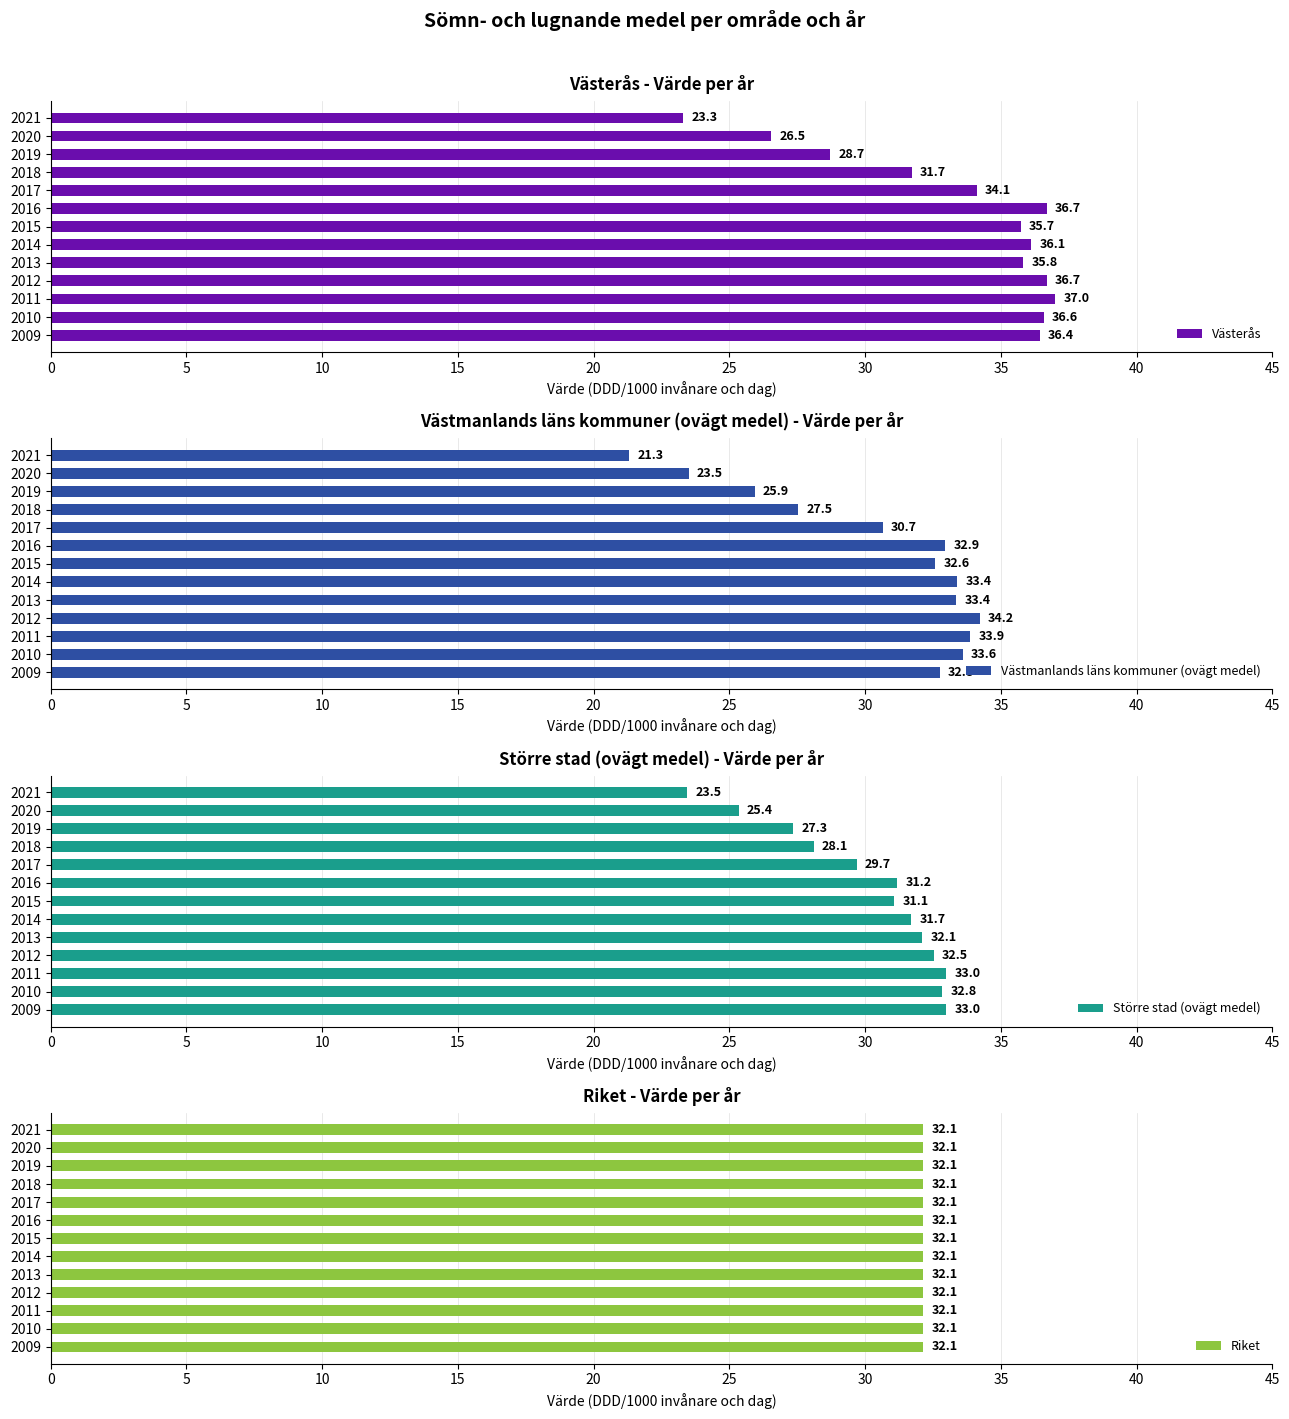

How many groups of bars are there?

13